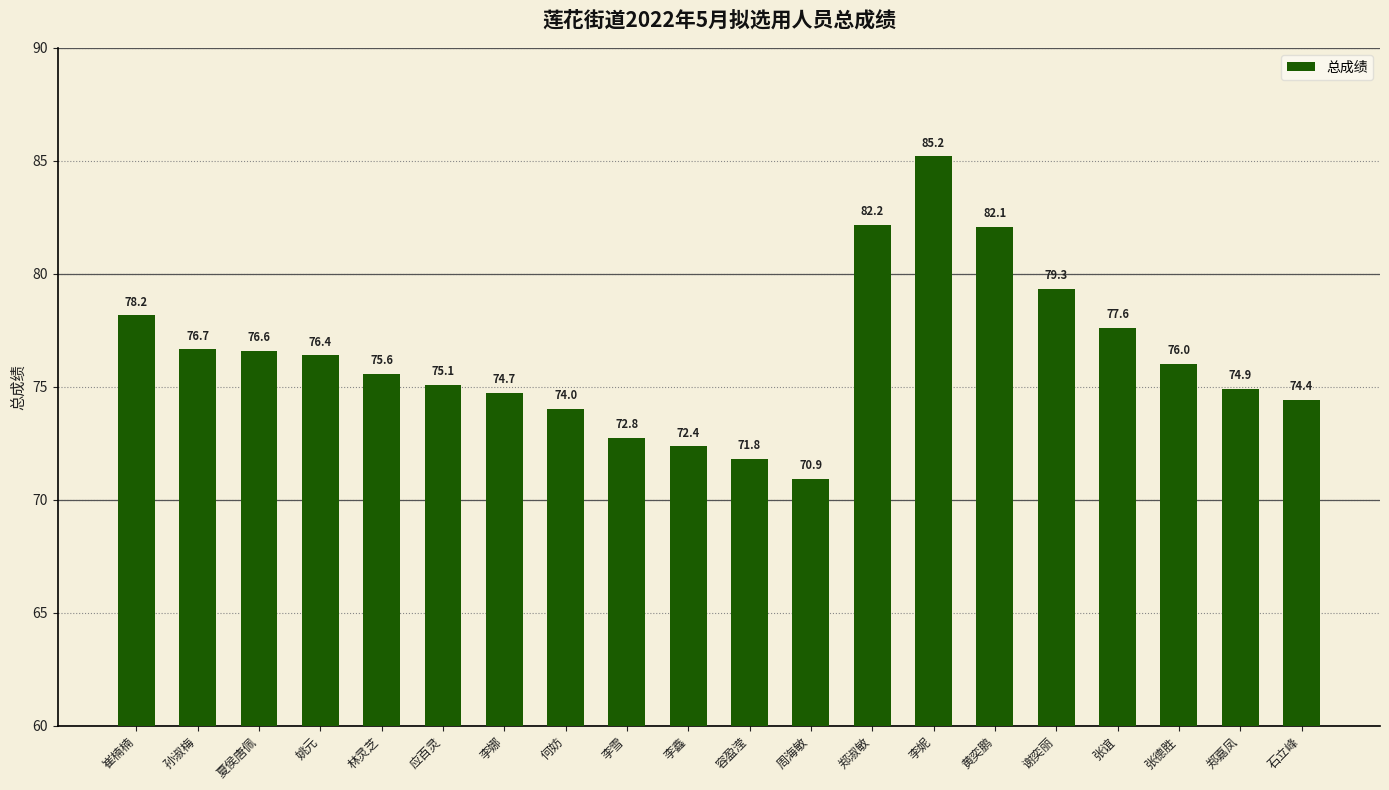

List the labels in order of value, smallest first.

周海敏, 容盈滢, 李鑫, 李雪, 何妨, 石立峰, 李娜, 郑嘉凤, 应百灵, 林灵芝, 张德胜, 姚元, 夏侯唐佩, 孙淑梅, 张谊, 崔楠楠, 谢奕丽, 黄奕鹏, 郑淑敏, 李妮